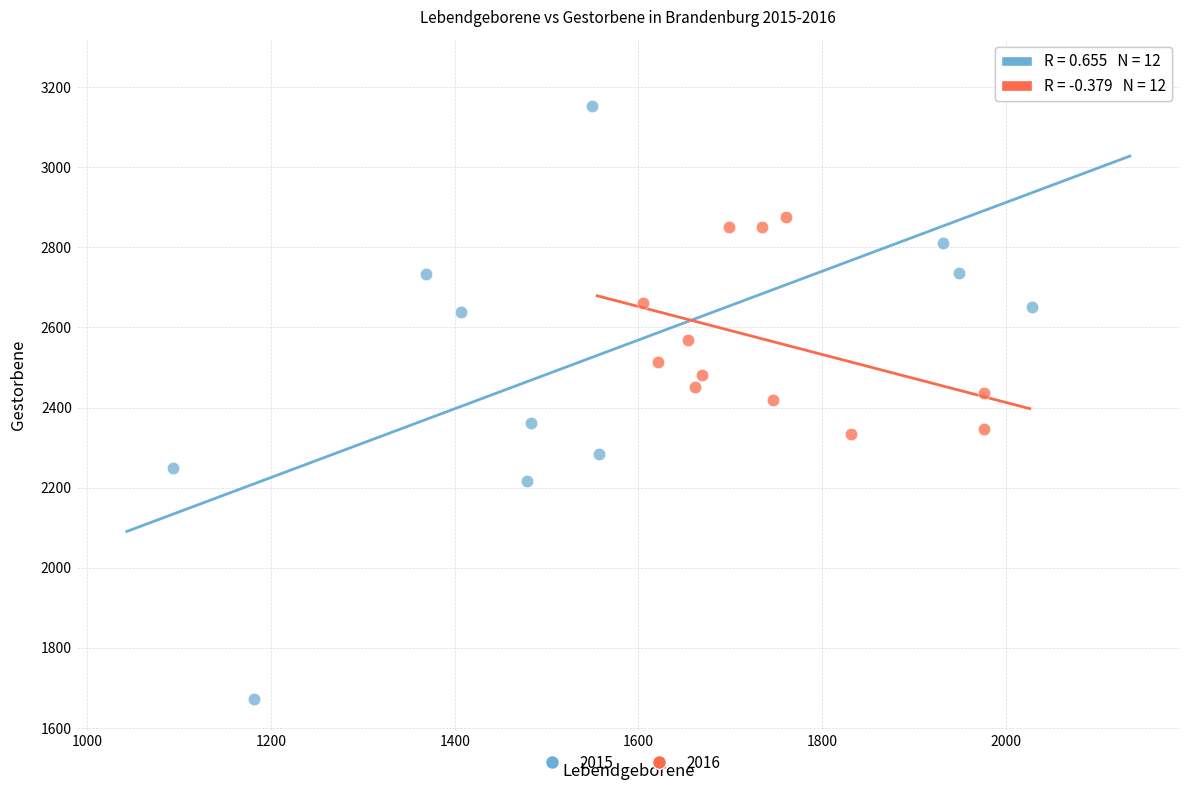

Which series has the largest Y range (max minus min)?

2015